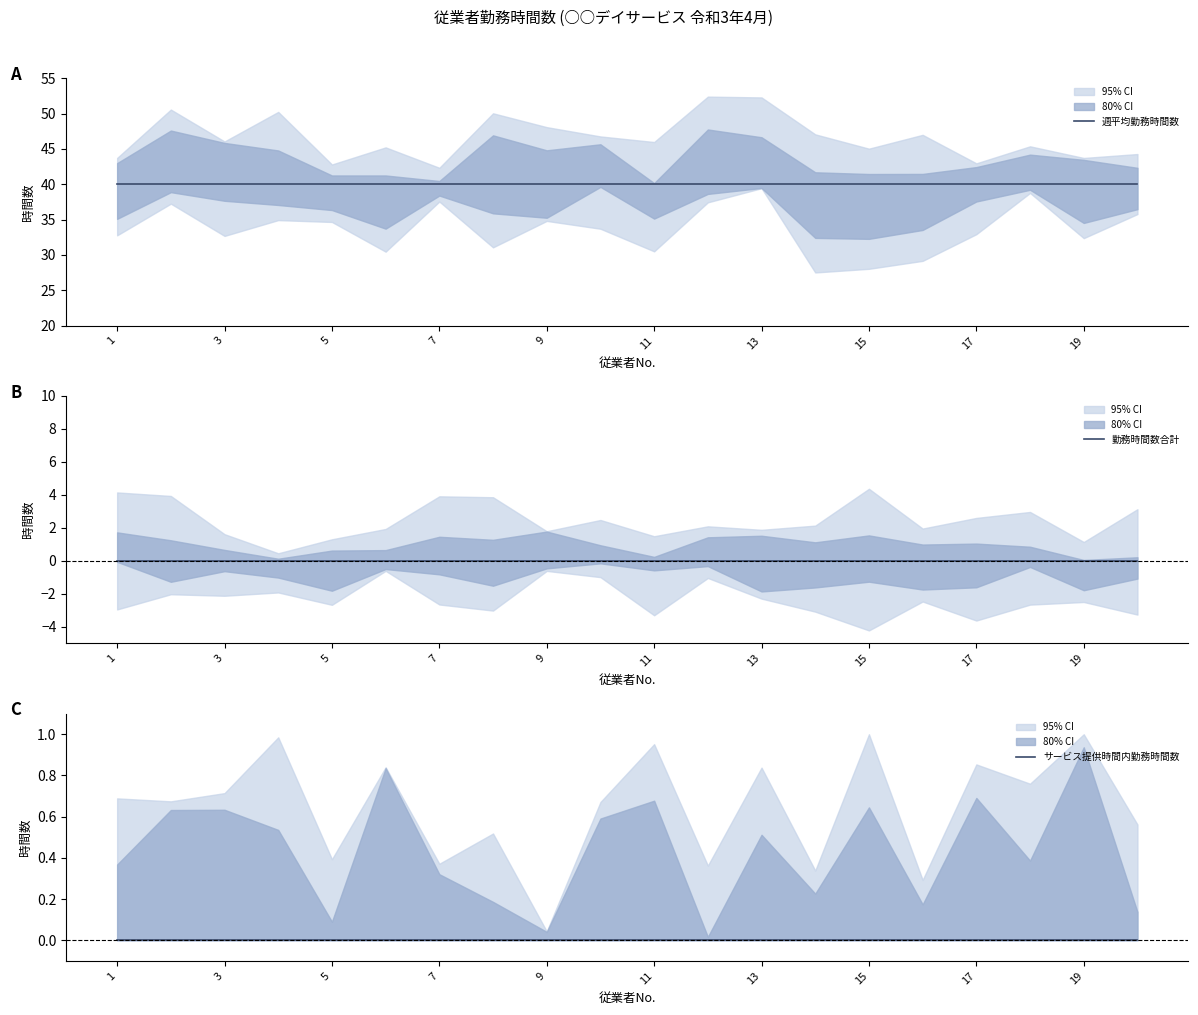

Rank the series at 15 from lowest to highest value.

勤務時間数合計, サービス提供時間内勤務時間数, 週平均勤務時間数